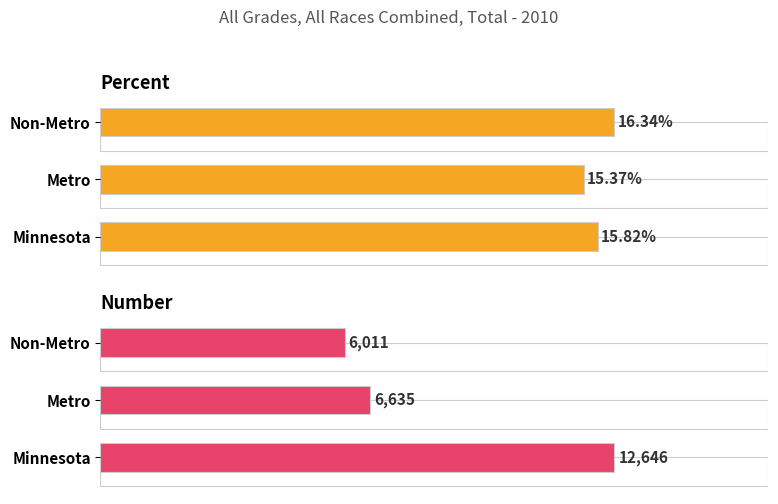

Is the value of Number at Non-Metro greater than the value of Percent at Minnesota?

Yes